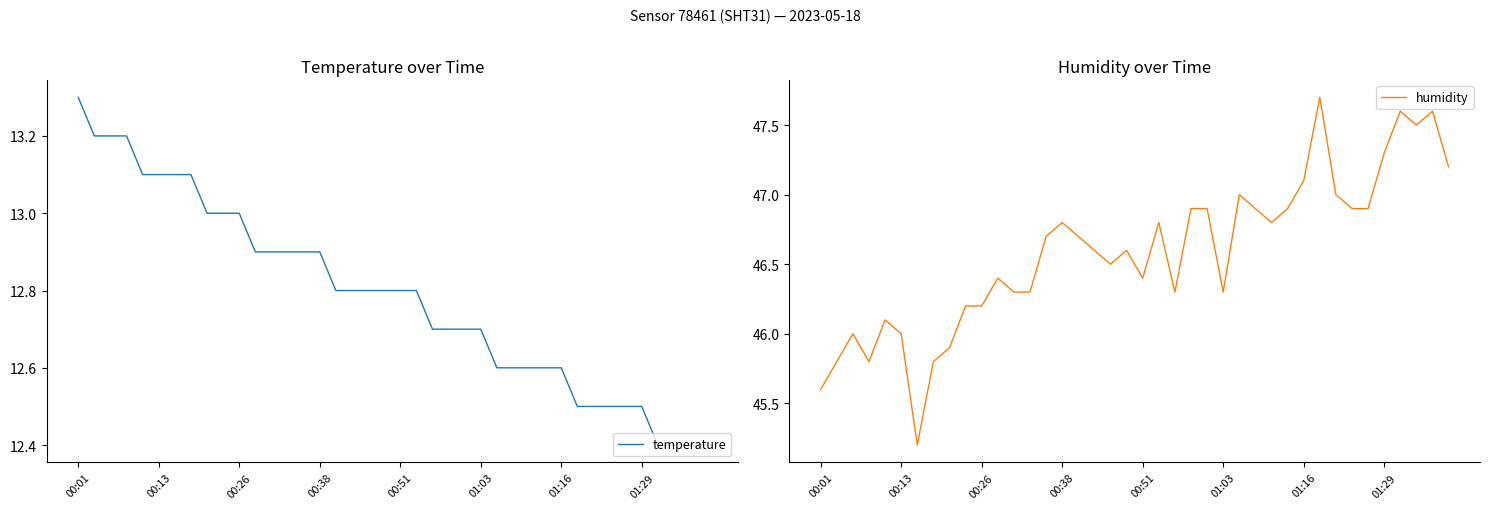

Count the temperature values in the range 12 to 13.

32